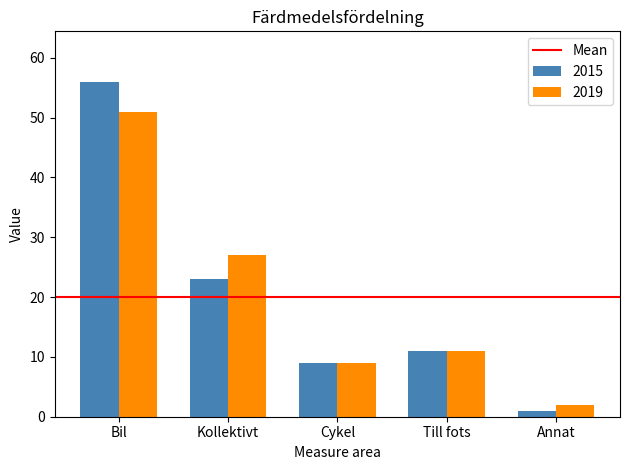

True or false: 2015 has a value of 1 at Annat.

True